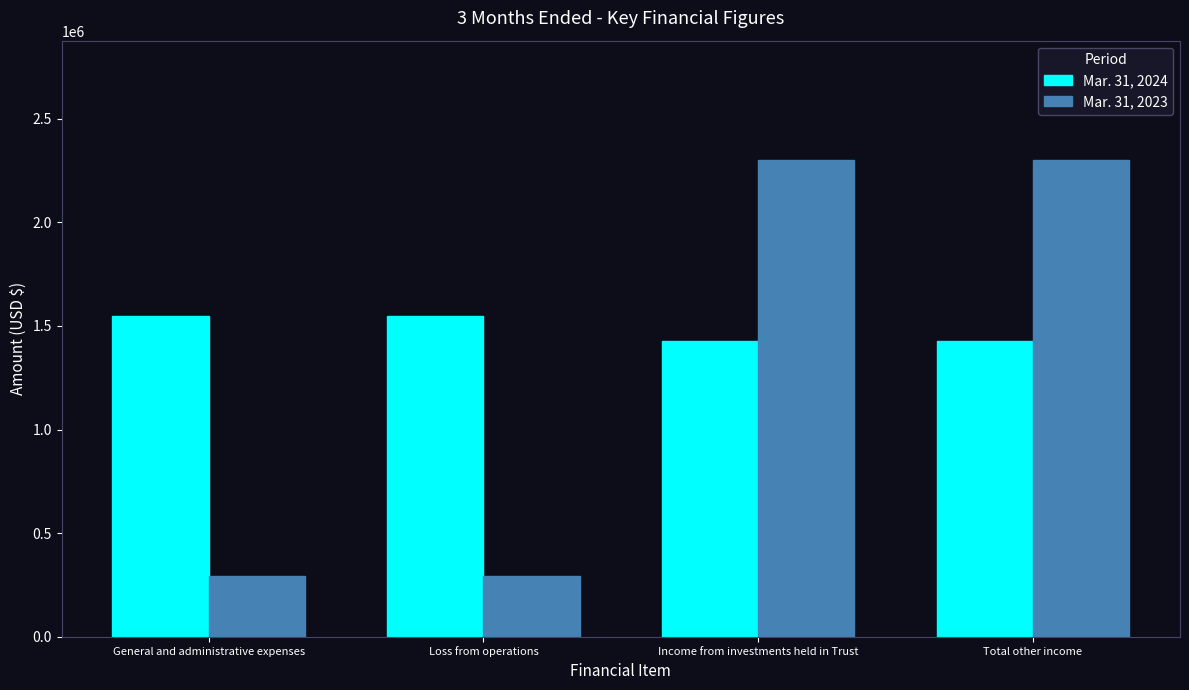

The value of Mar. 31, 2024 at General and administrative expenses is 1550055. True or false?

True